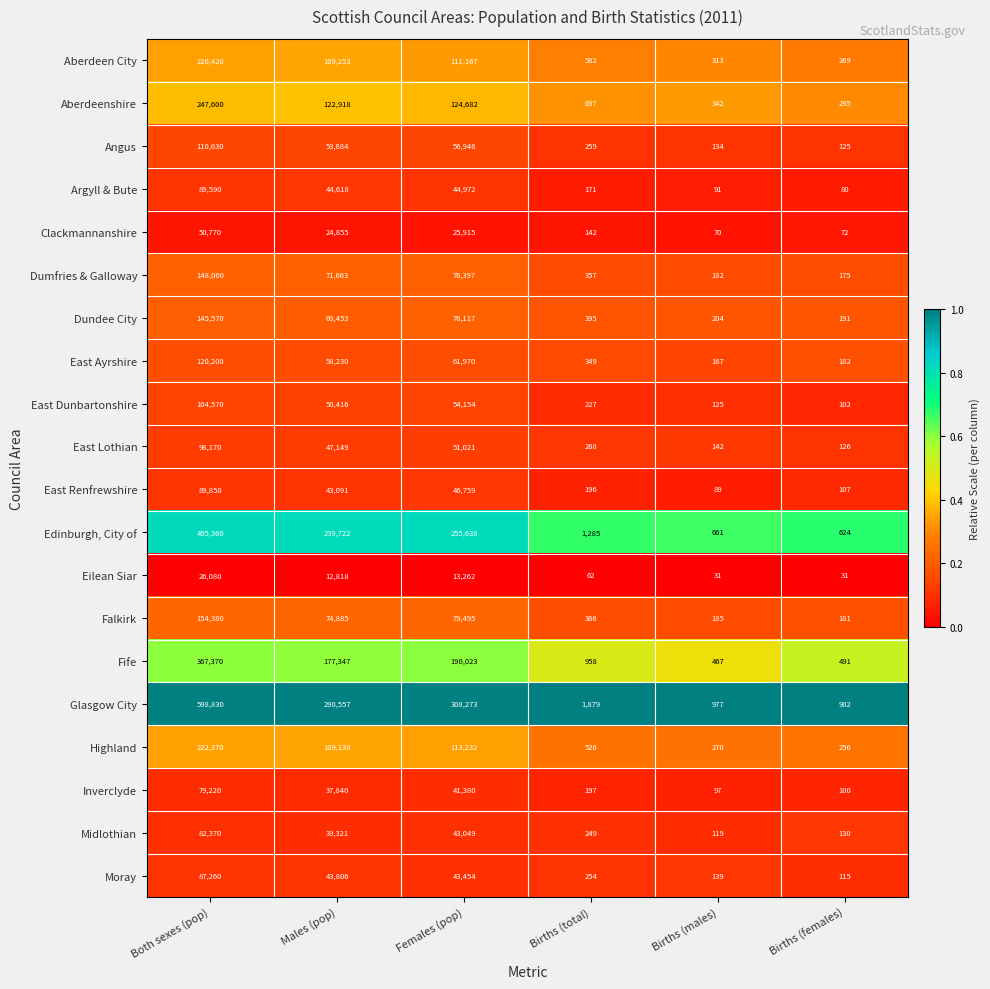

True or false: Fife has a value of 491 at Births (females).

True